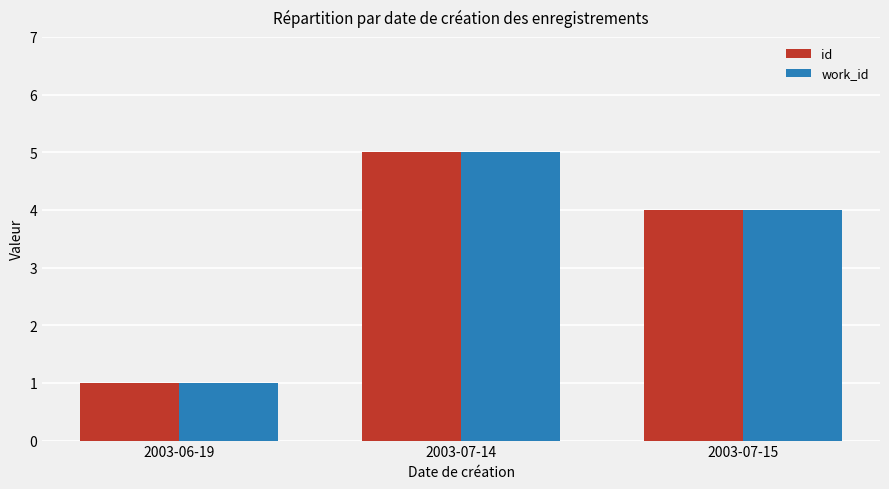

At which category is the sum across all series the highest?

2003-07-14